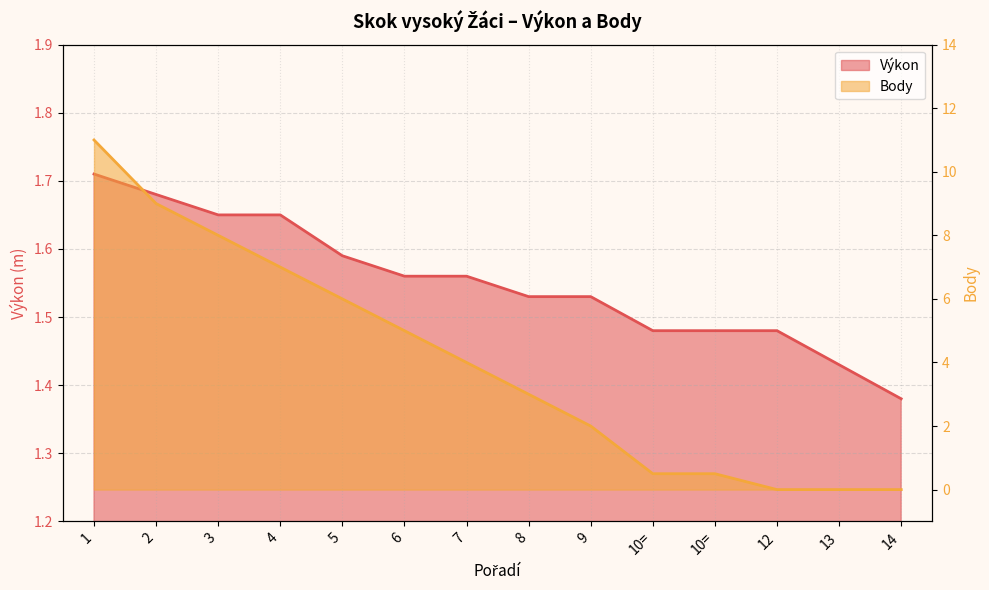

At which label does Výkon reach its peak?

1